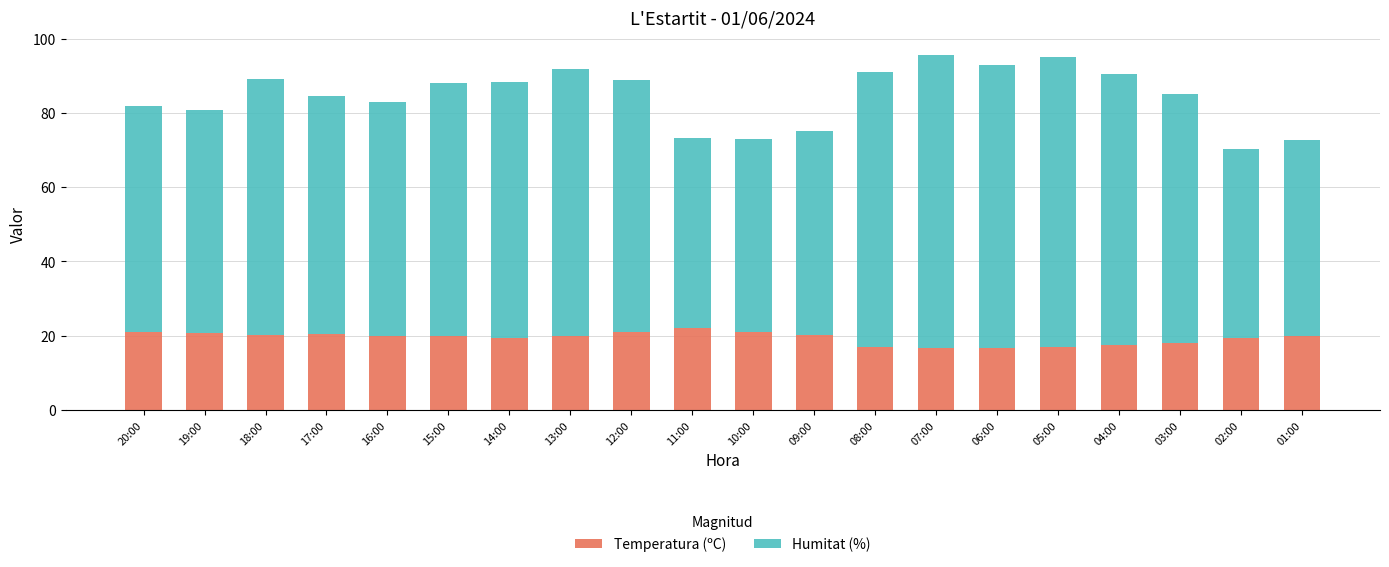

The value of Temperatura (ºC) at 13:00 is 33.8. True or false?

False